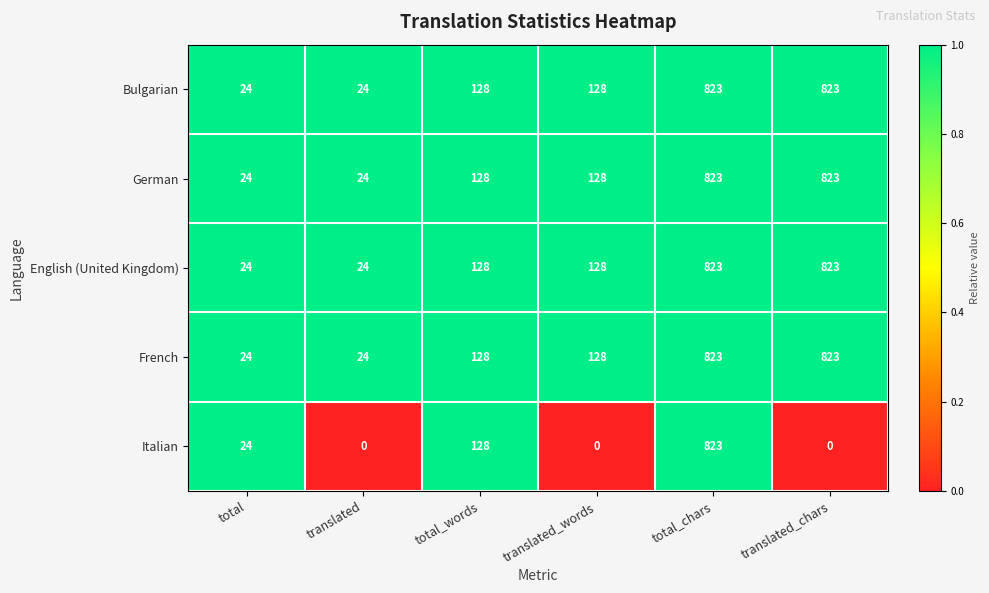

The value of German at translated_words is 60. True or false?

False